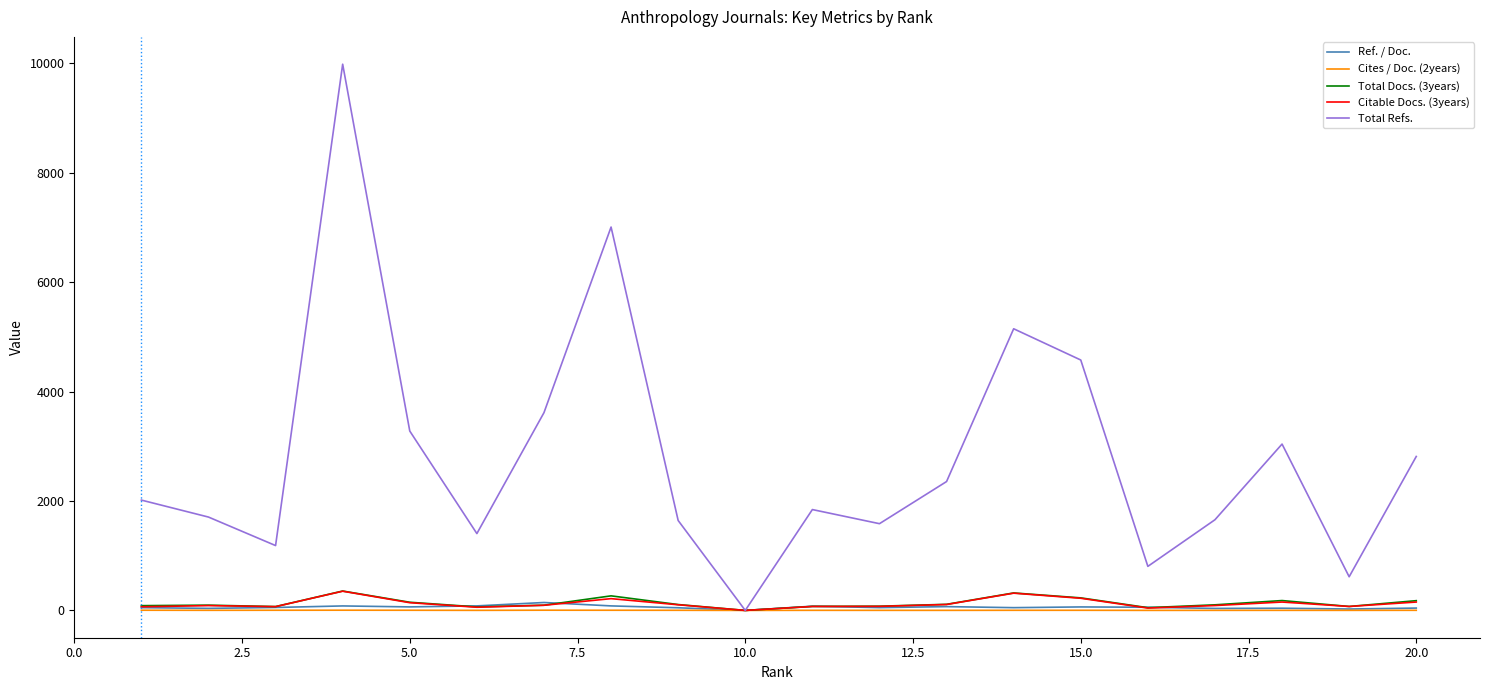

Which series has the widest spread of values?

Total Refs.